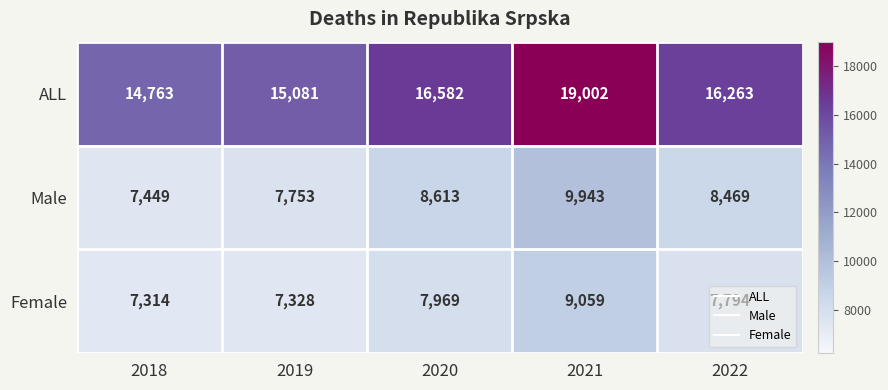

True or false: ALL has a value of 19002 at 2021.

True